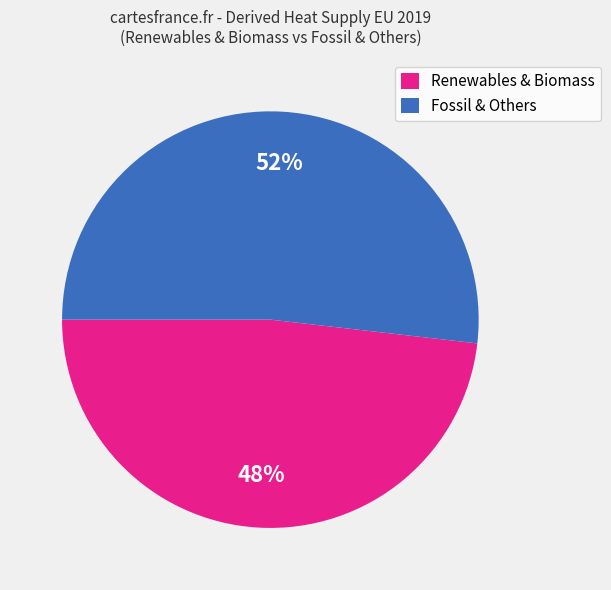

Between Fossil & Others and Renewables & Biomass, which is larger?

Fossil & Others